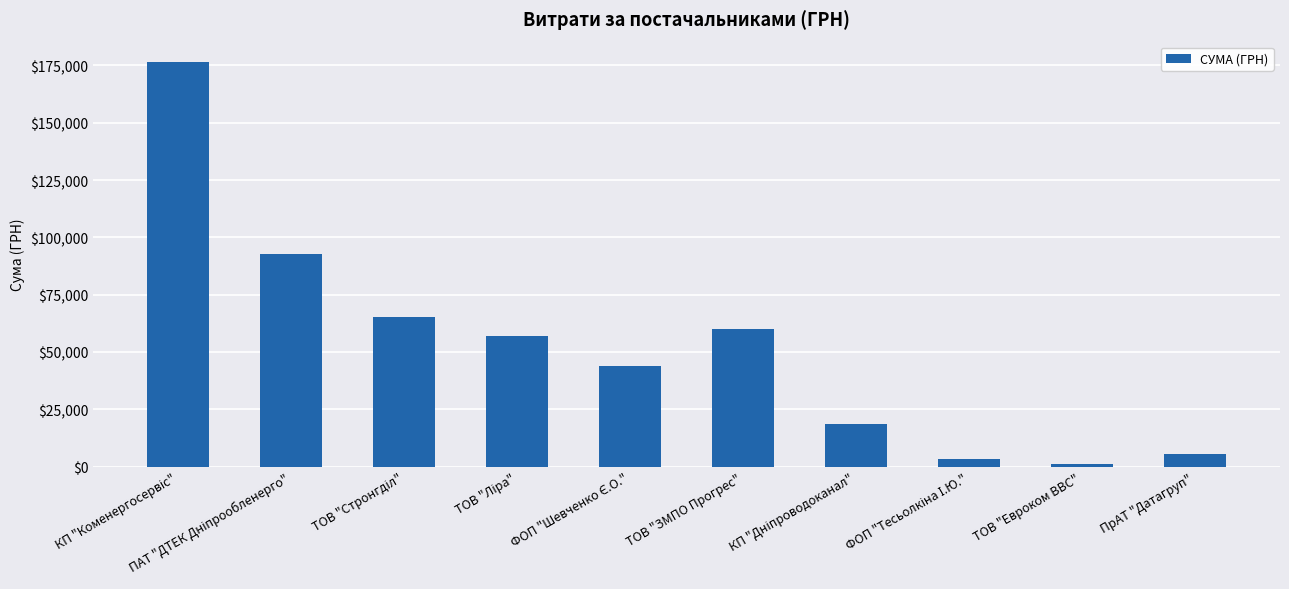

What is the value of the 2nd bar from the left?

92676.5